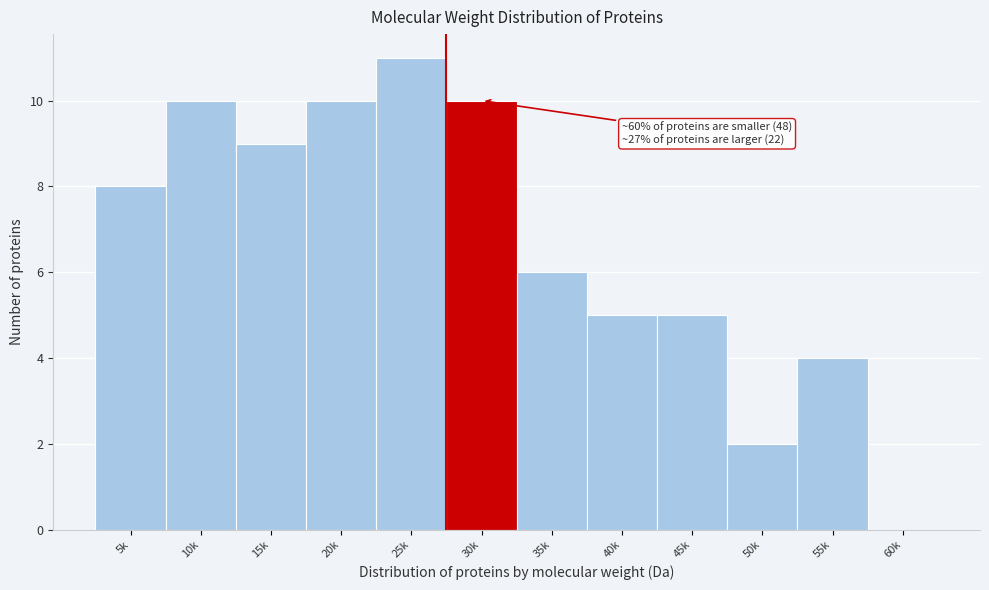

Reading left to right, extract all data points from this chart.

5k=8	10k=10	15k=9	20k=10	25k=11	30k=10	35k=6	40k=5	45k=5	50k=2	55k=4	60k=0